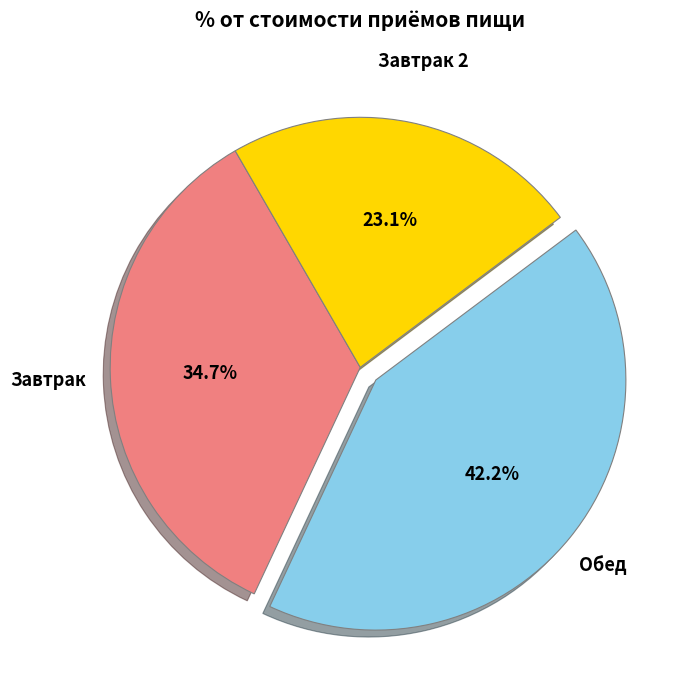

Is there a majority slice in this chart?

No